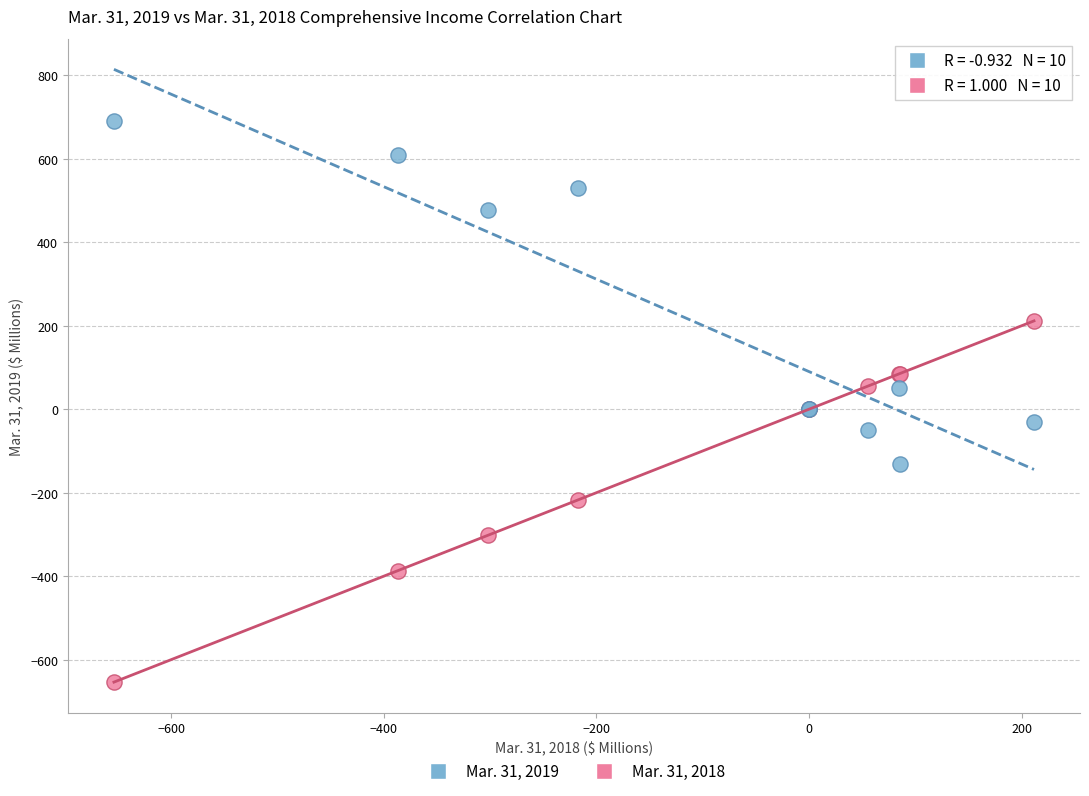

What is the X range (max minus min) for the scatter plot?

865.3